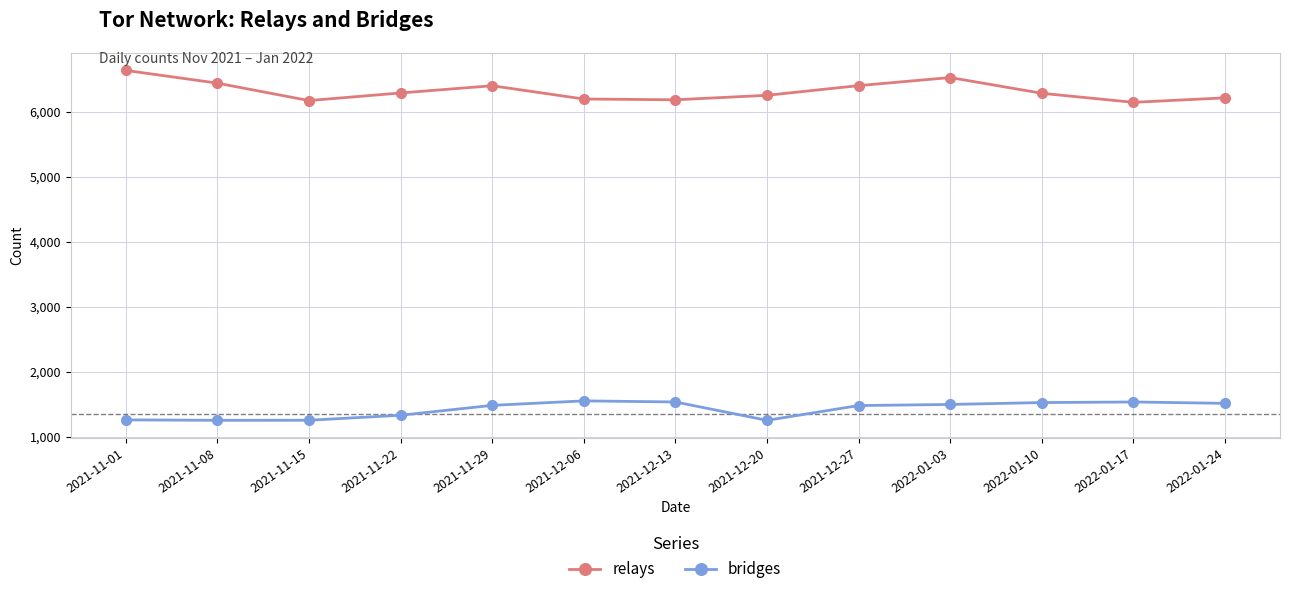

At which label does relays reach its peak?

2021-11-01